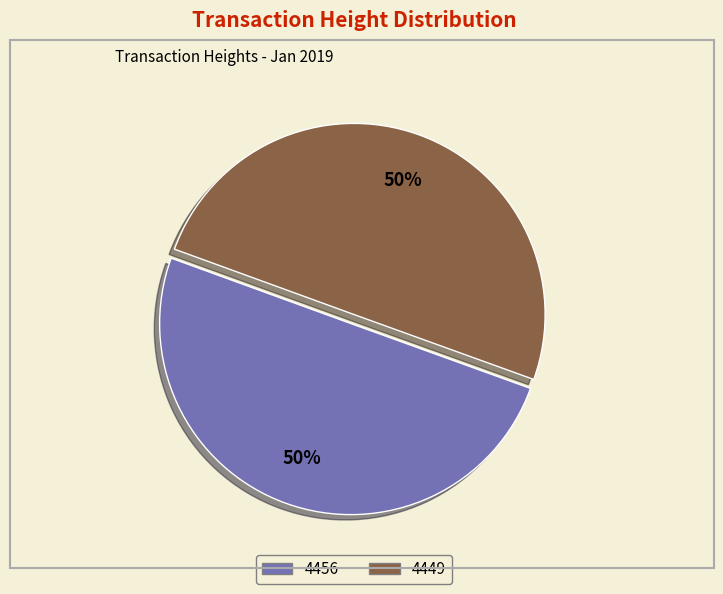

How many segments does this pie chart have?

2